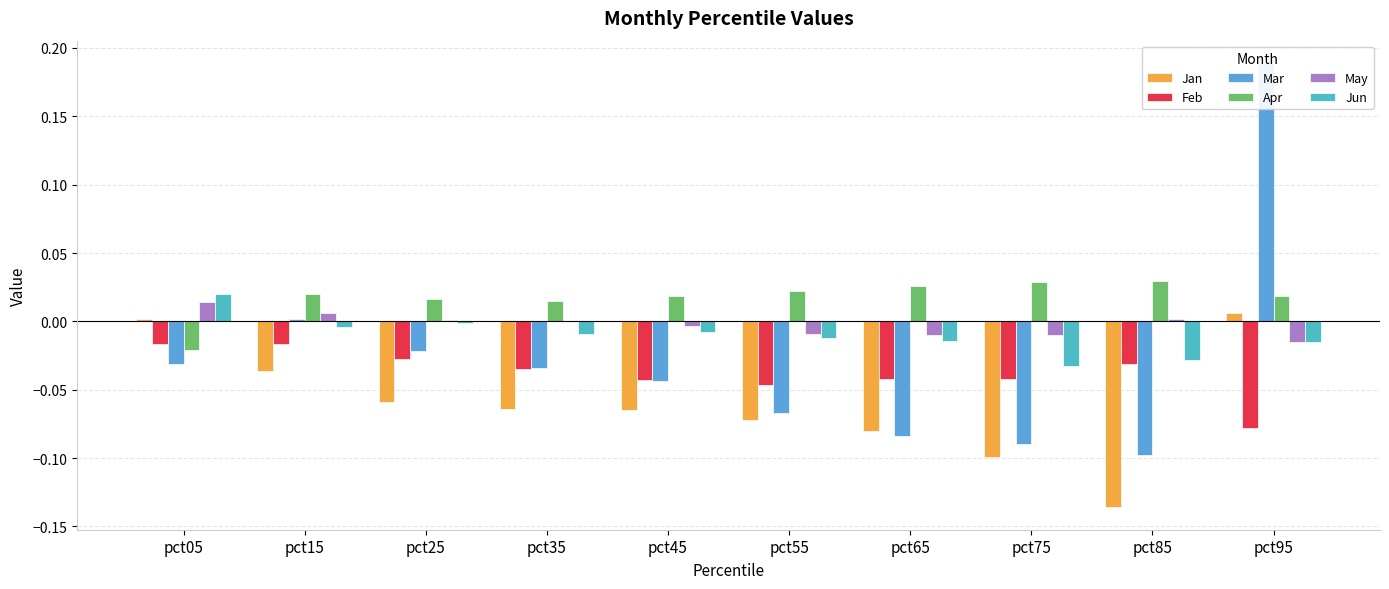

True or false: Feb has a value of -0.1 at pct55.

False